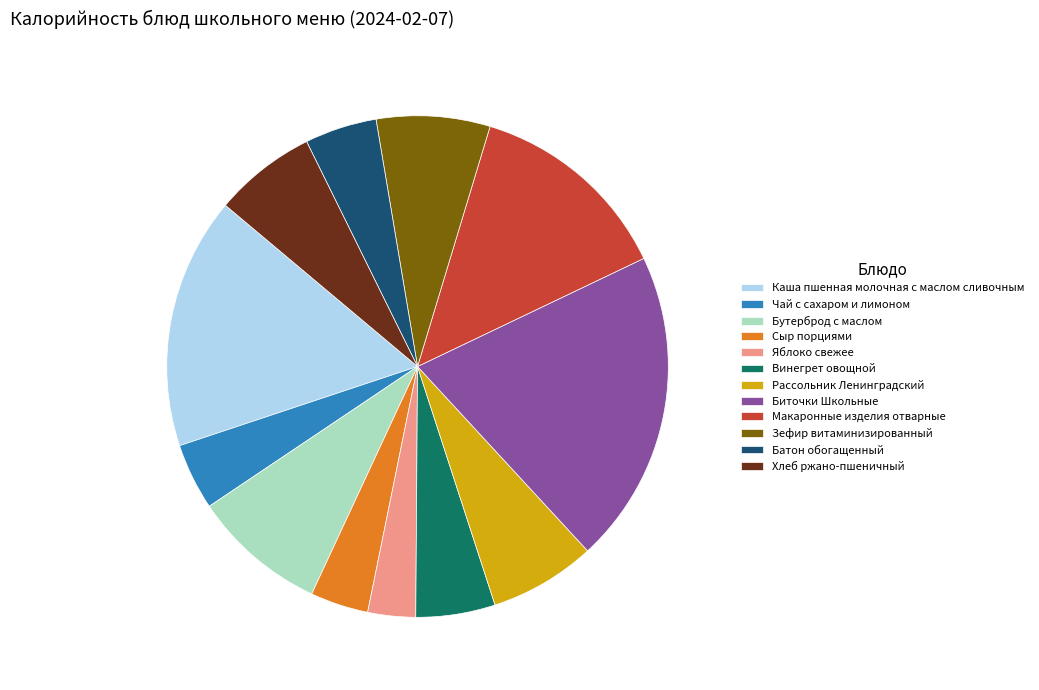

True or false: Макаронные изделия отварные accounts for 2% of the total.

False